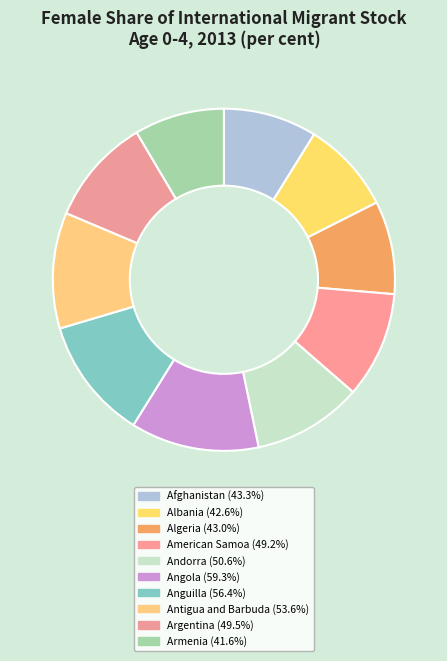

What percentage is the Angola slice, to the nearest percent?

12%